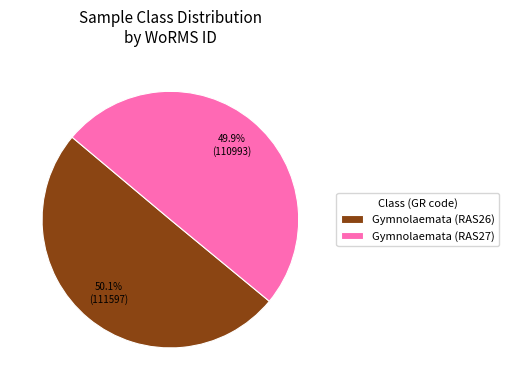

Count the number of slices in the pie.

2